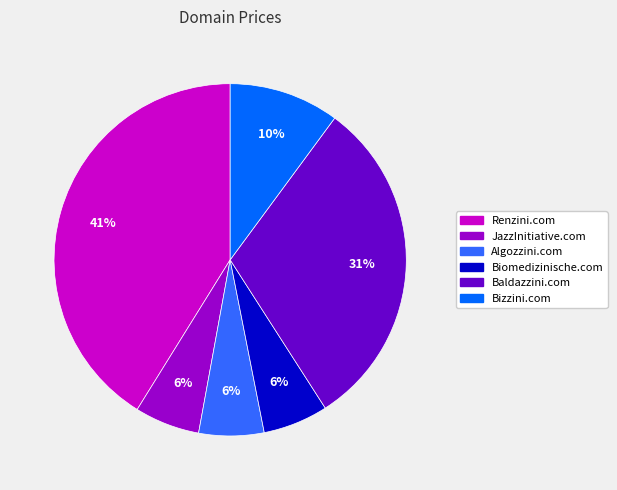

What percentage is the Algozzini.com slice, to the nearest percent?

6%